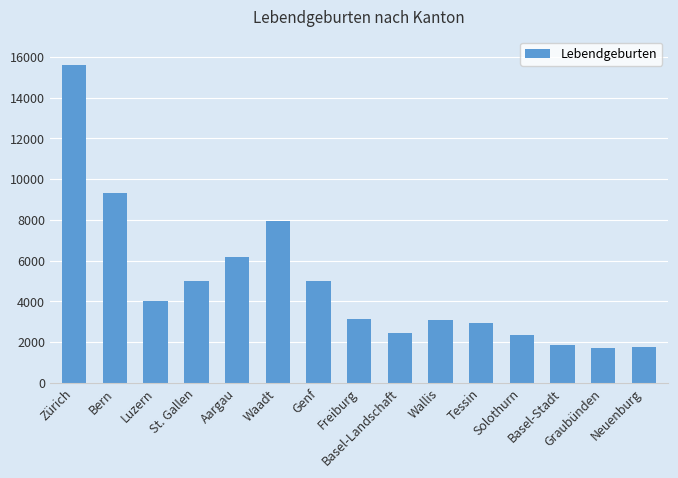

Which category has the highest value across all series?

Zürich